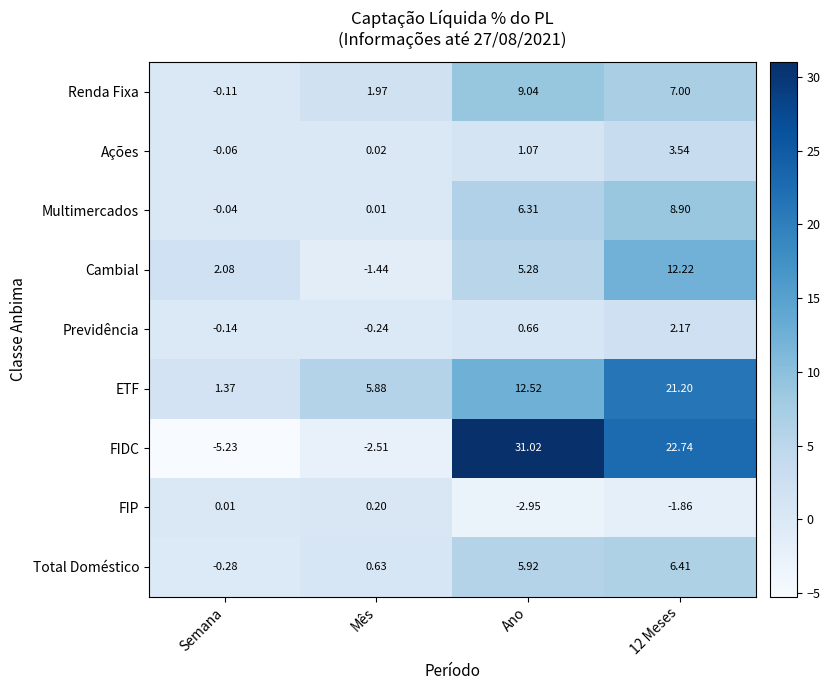

List the series in order of their peak value, highest first.

FIDC, ETF, Cambial, Renda Fixa, Multimercados, Total Doméstico, Ações, Previdência, FIP